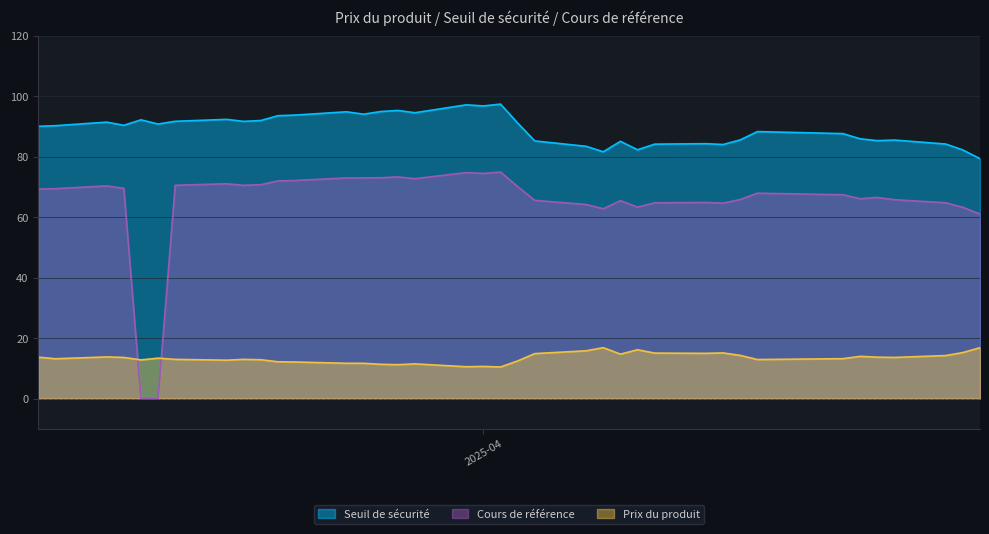

Which series has the largest total across all categories?

Seuil de sécurité